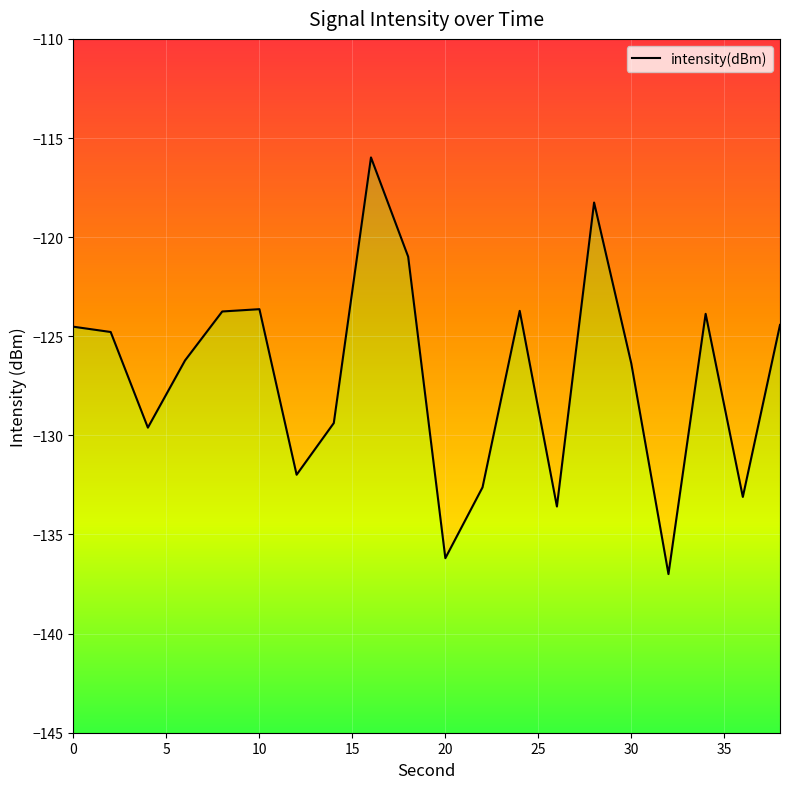

List the labels in order of value, smallest first.

32, 20, 26, 36, 22, 12, 4, 14, 30, 6, 2, 0, 38, 34, 8, 24, 10, 18, 28, 16